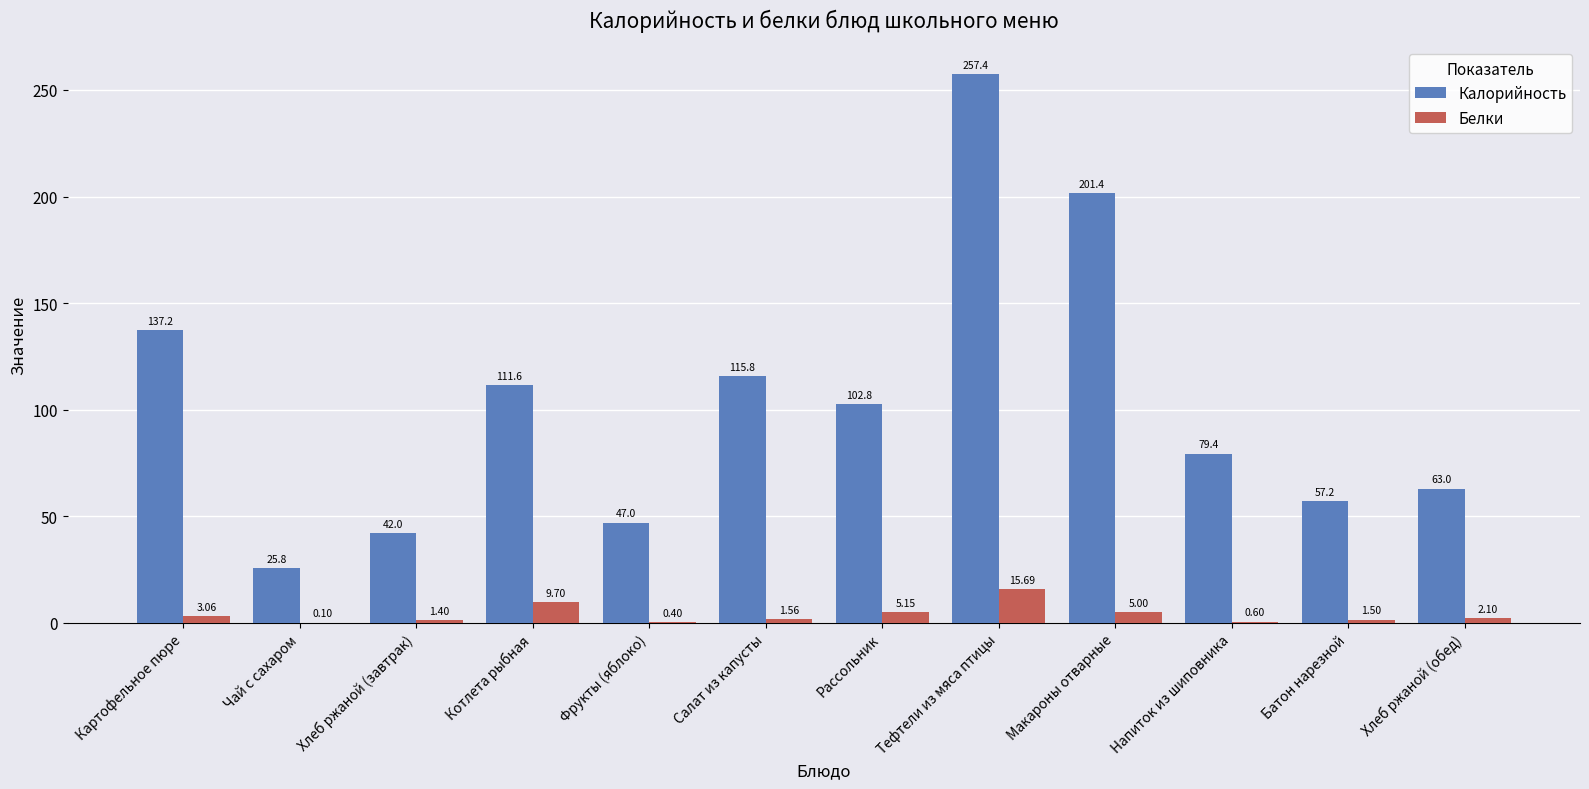

Which category has the highest value in the Калорийность series?

Тефтели из мяса птицы